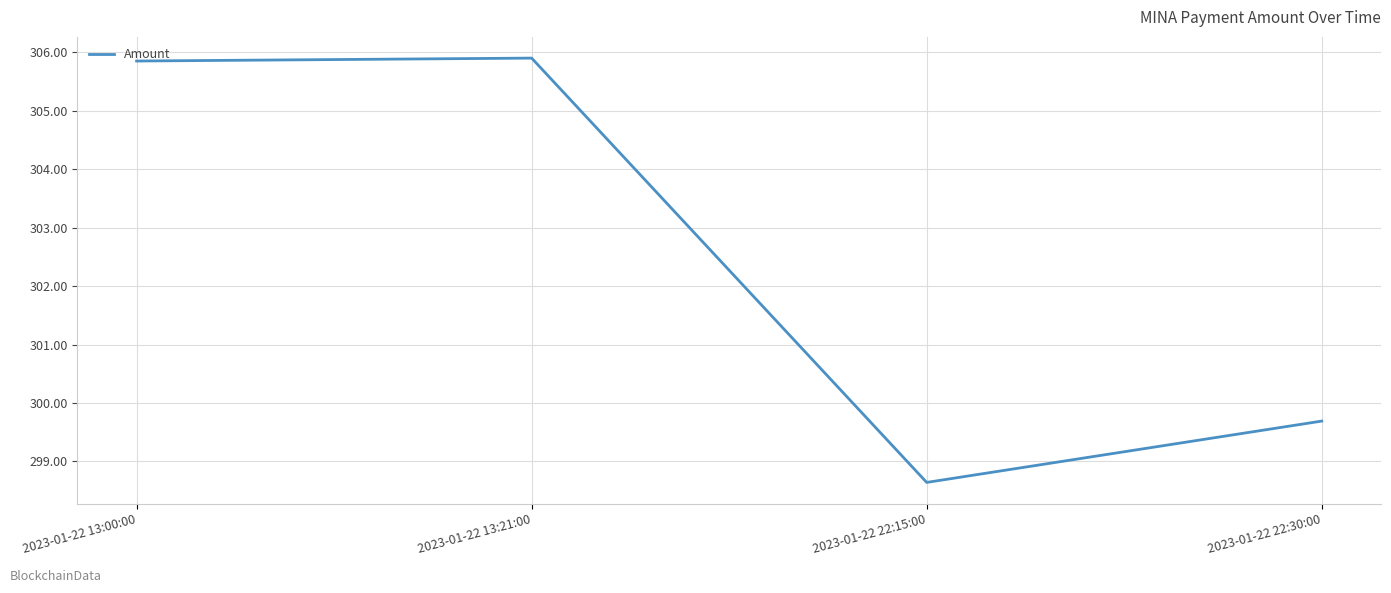

What position from the left is 2023-01-22 13:21:00?

2